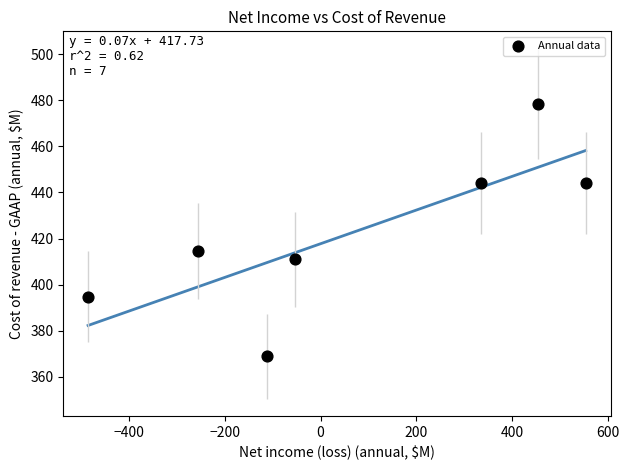

What Y value in the scatter plot is closest to 423?

414.6